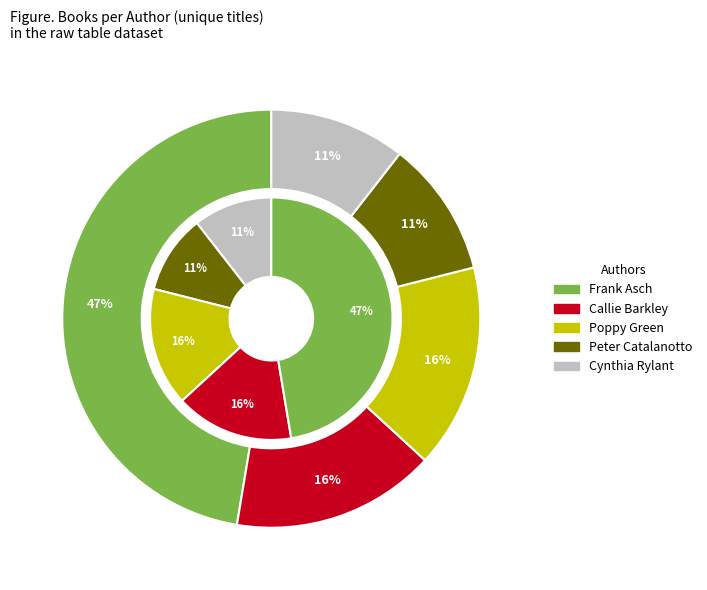

Which category has the biggest portion of the pie?

Frank Asch (1725650)